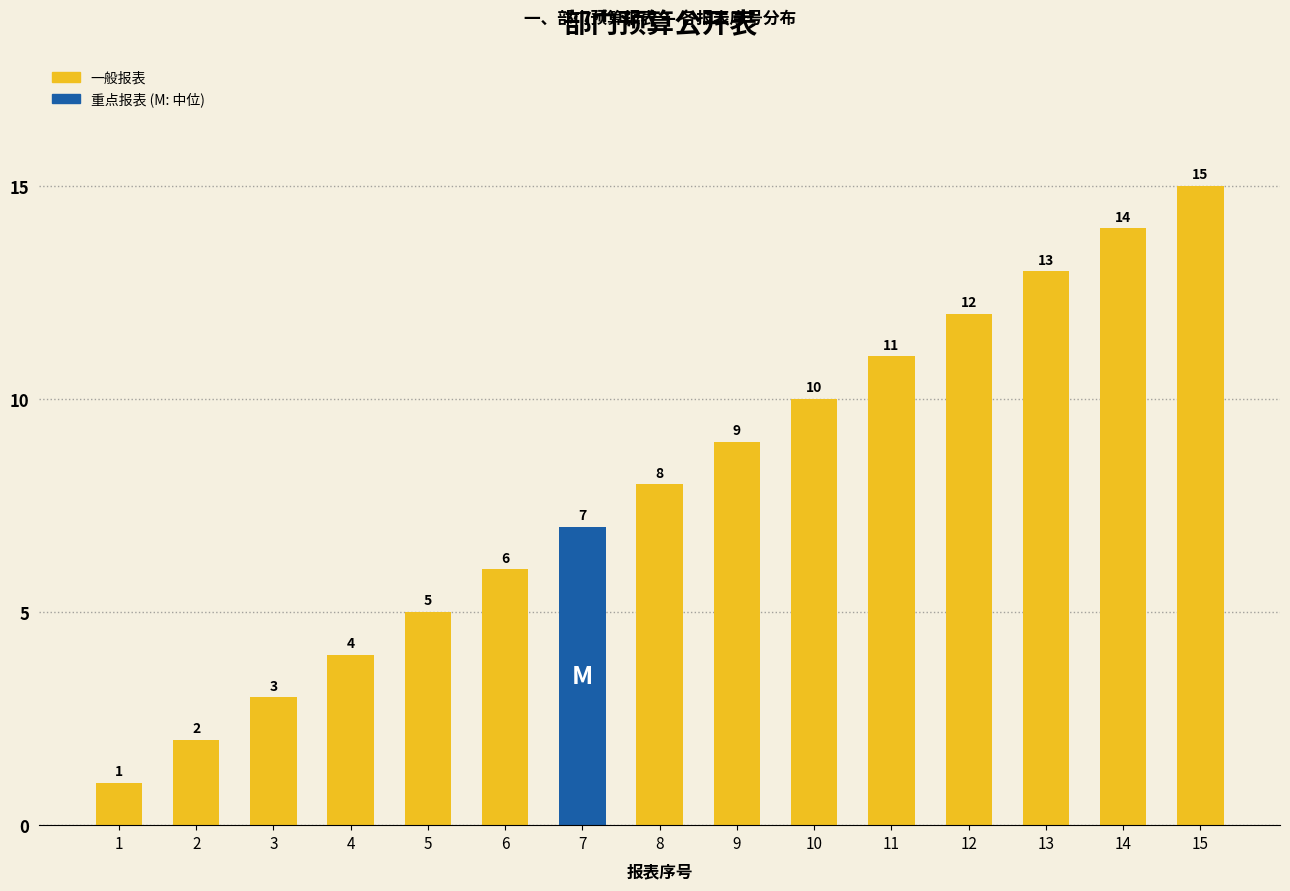

Is it true that the value at 7 is 7?

True